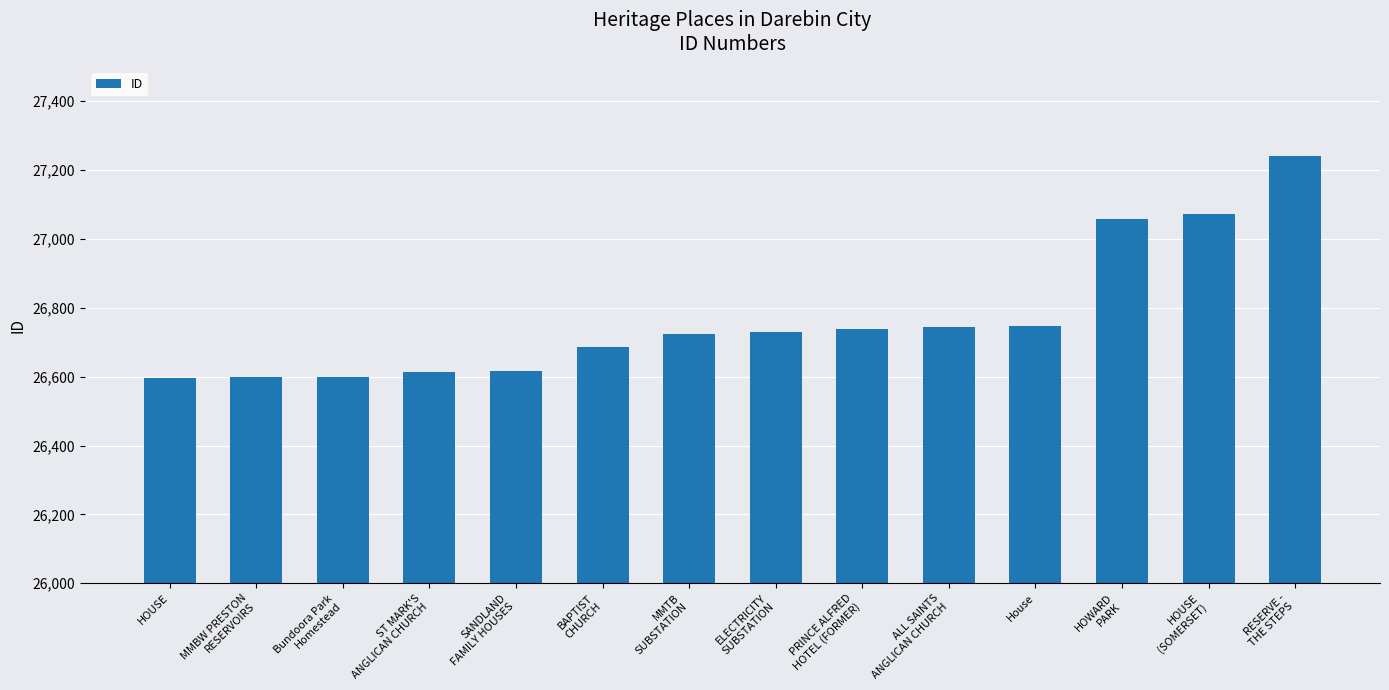

What is the greatest value displayed?

27242